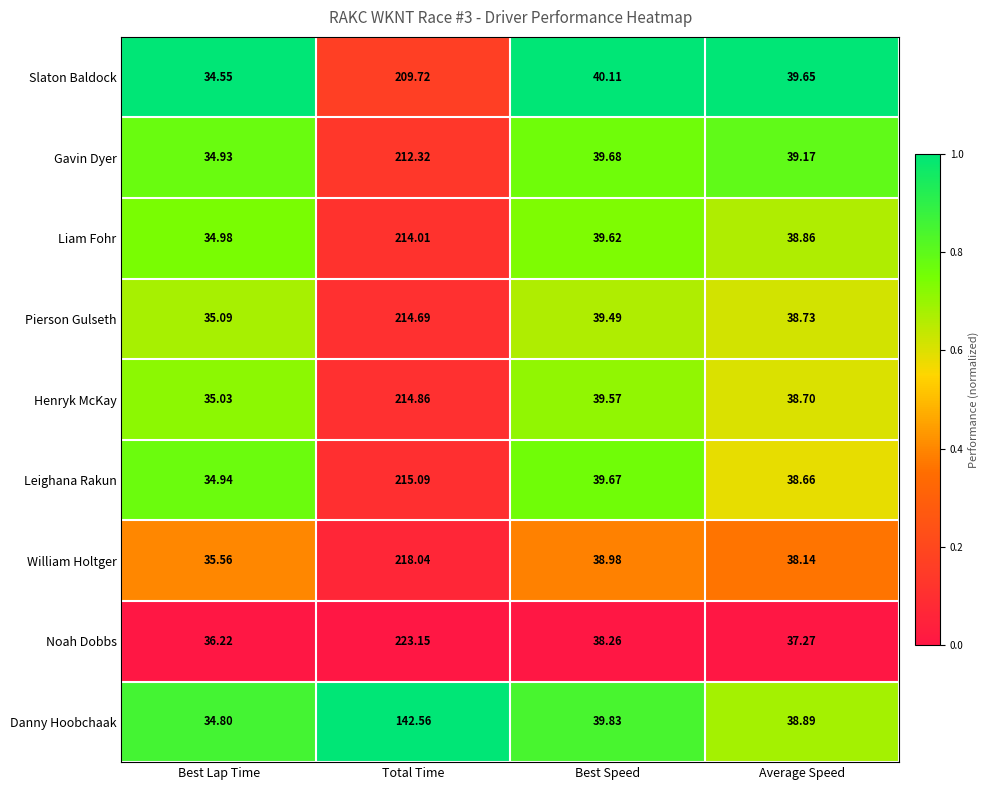

Which series changed the most between Best Lap Time and Best Speed?

Slaton Baldock